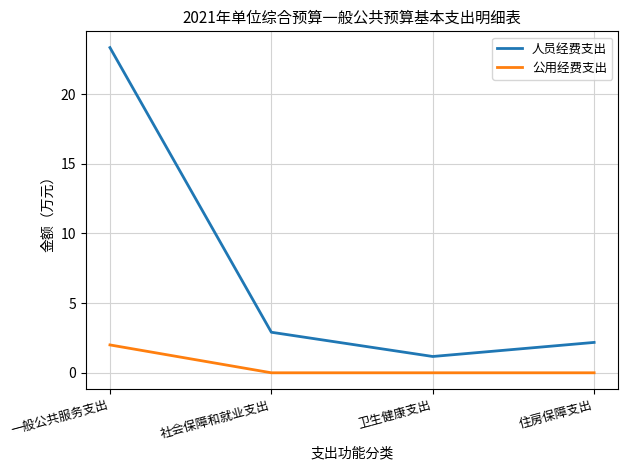

How many values in the 人员经费支出 series exceed 2?

3